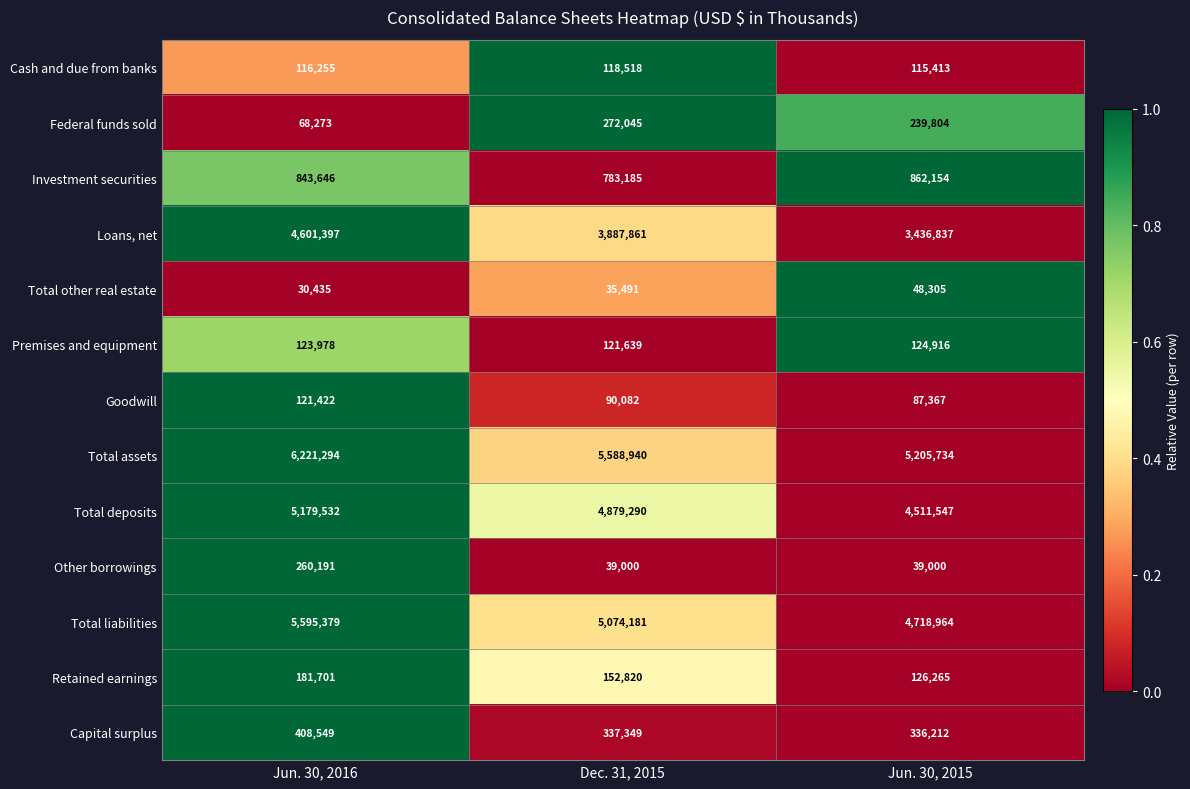

What is the average value of the Cash and due from banks series?

116729